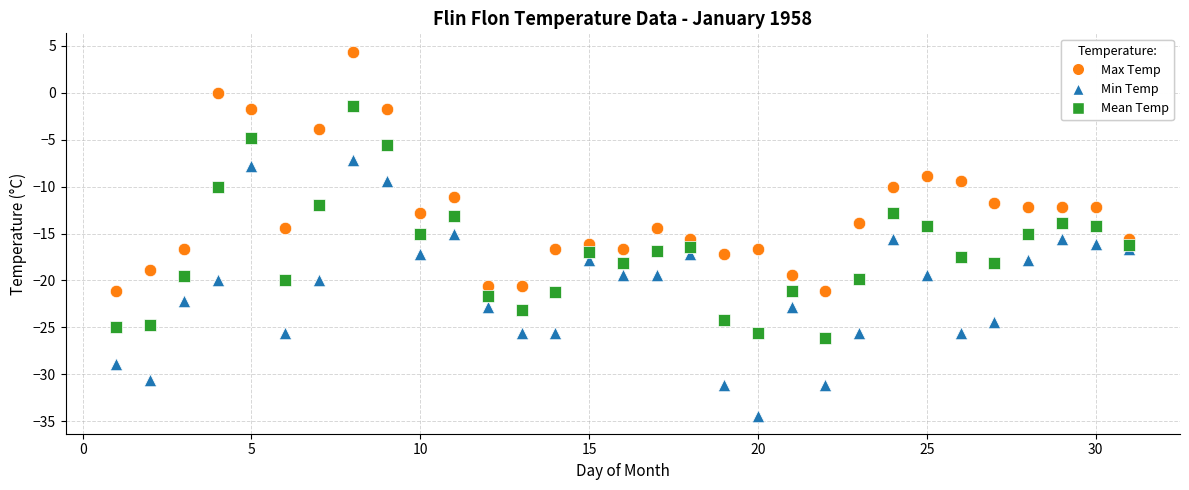

Which series has the widest spread of Y values?

Min Temp